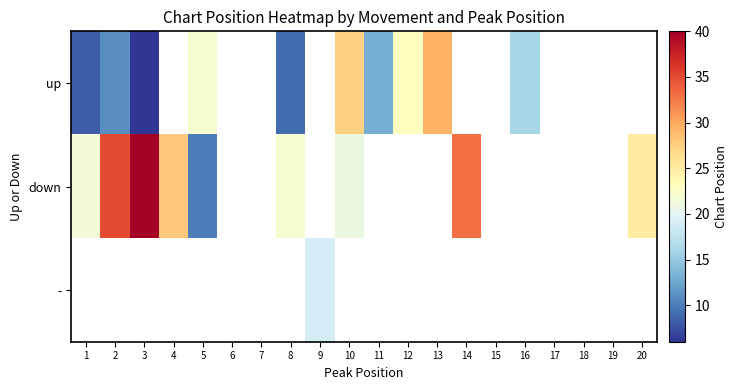

Count the number of data series in this chart.

3